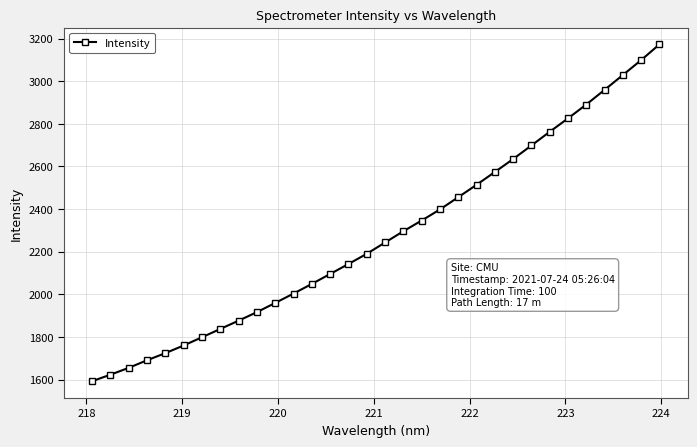

What is the average value?

2275.5